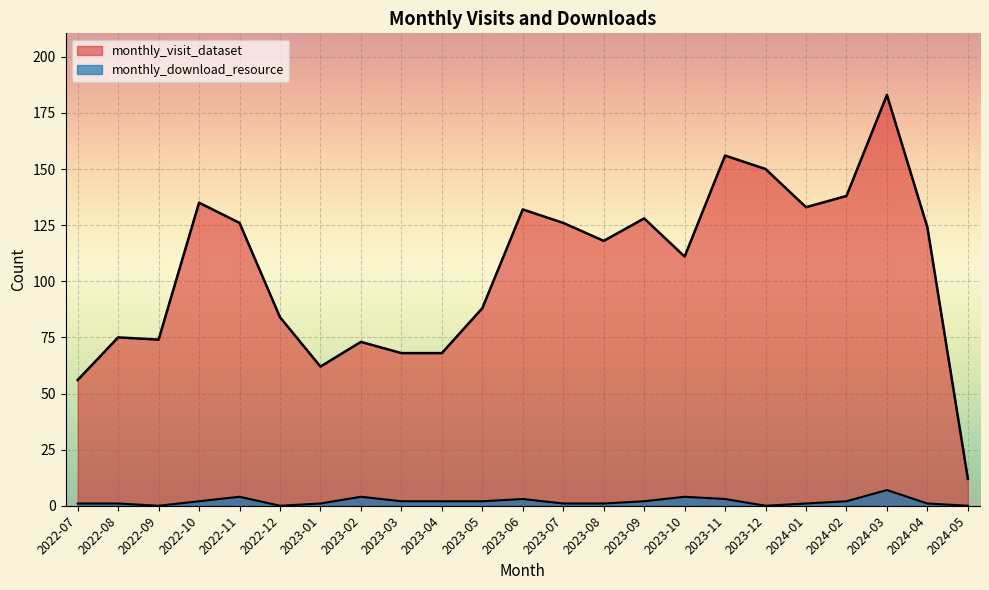

What is the difference between the highest and lowest values at 2023-05?

86